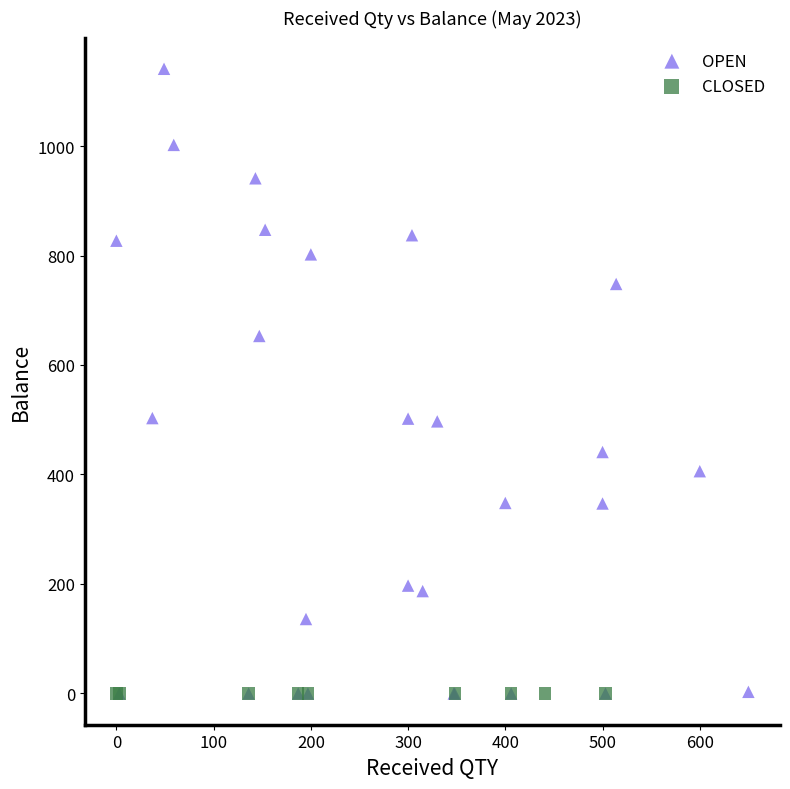

Which series reaches the maximum Y coordinate?

OPEN